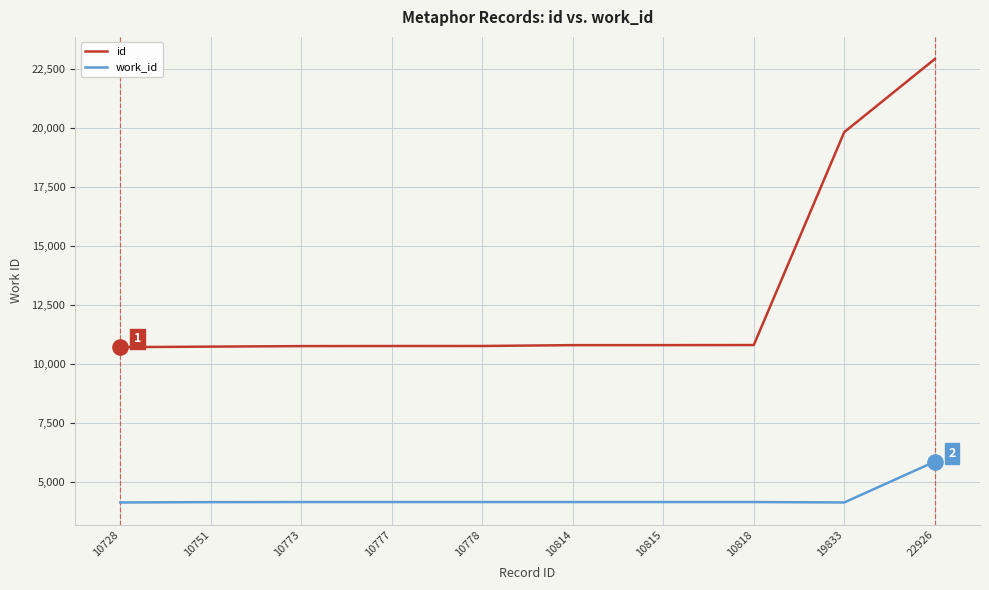

At which category is the sum across all series the highest?

22926